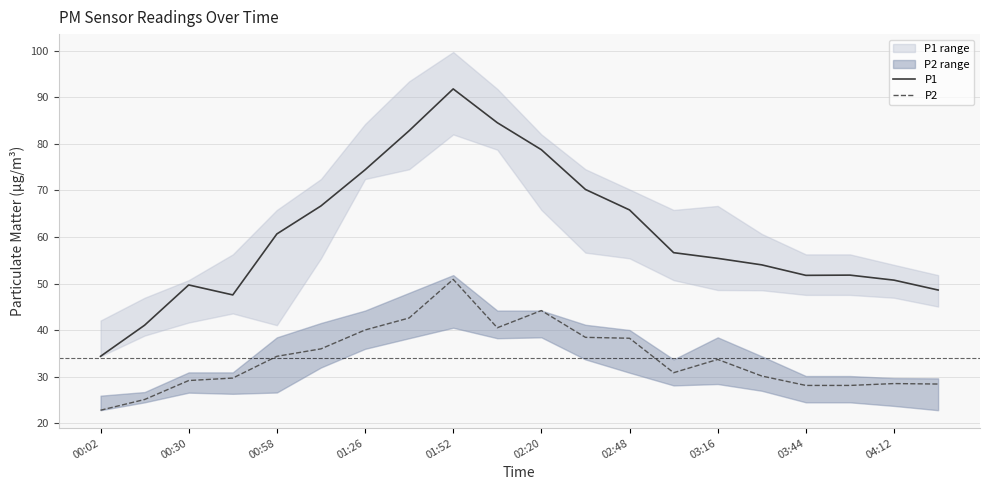

True or false: P1 has a value of 50.8 at 04:12.

True